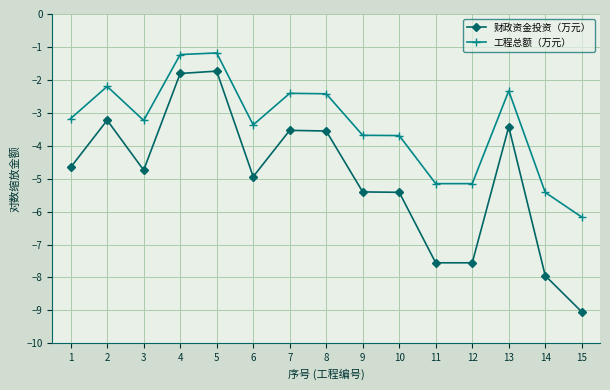

The 工程总额（万元） series shows -5.4 at 3. True or false?

False